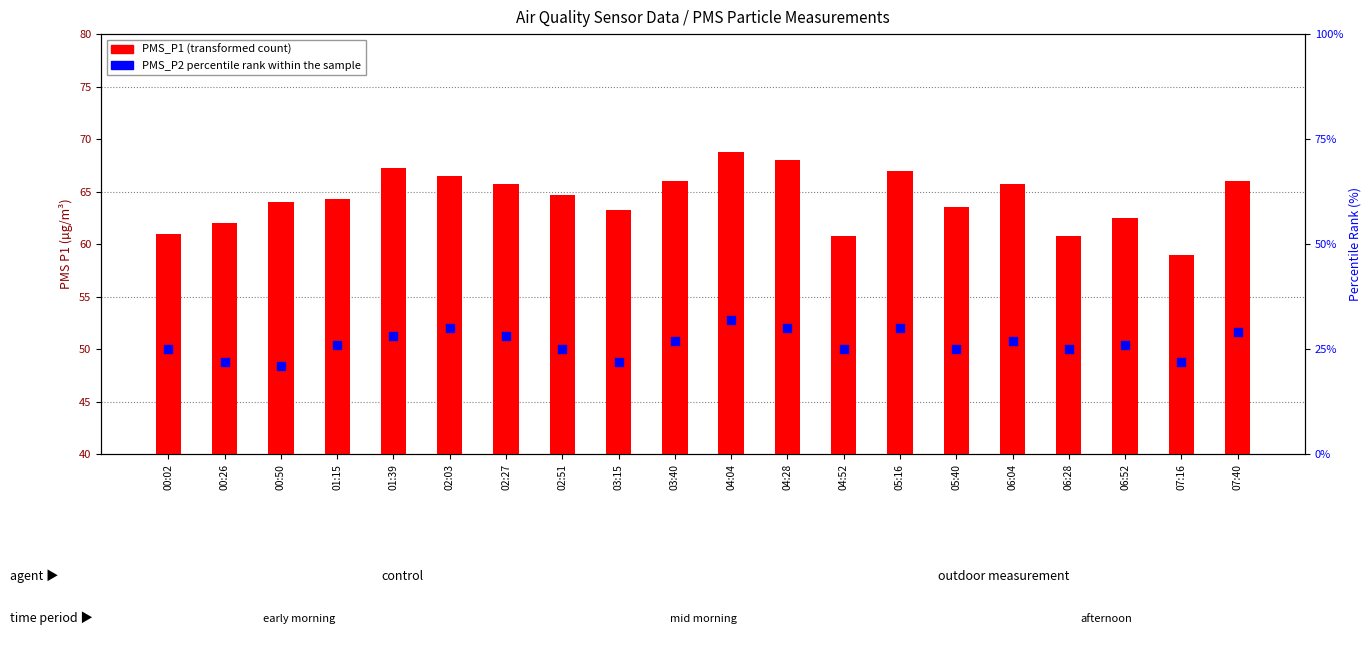

At which category is the sum across all series the highest?

04:04